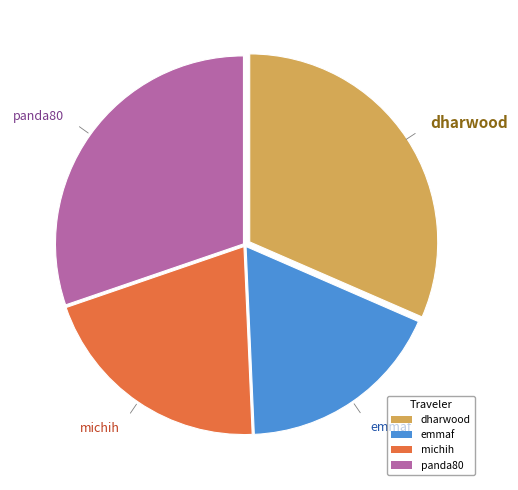

Is the sum of dharwood and michih greater than half?

Yes